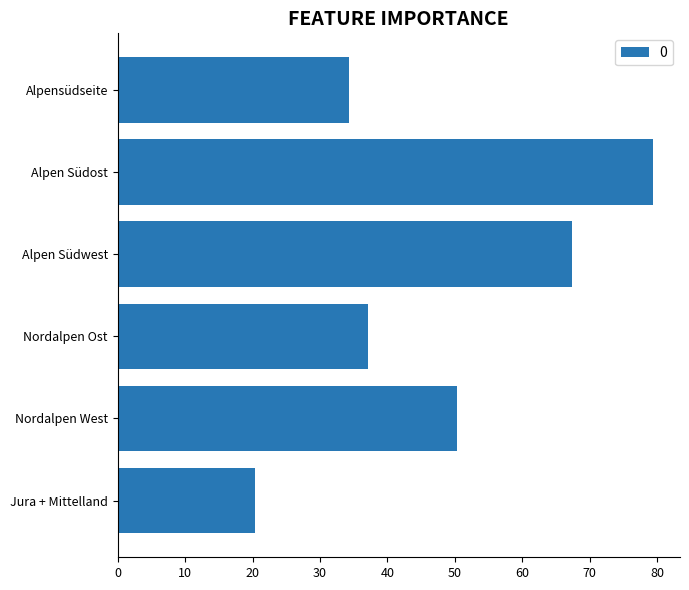

Reading top to bottom, transcribe all the data shown in this chart.

34.3	79.4	67.3	37.1	50.3	20.4